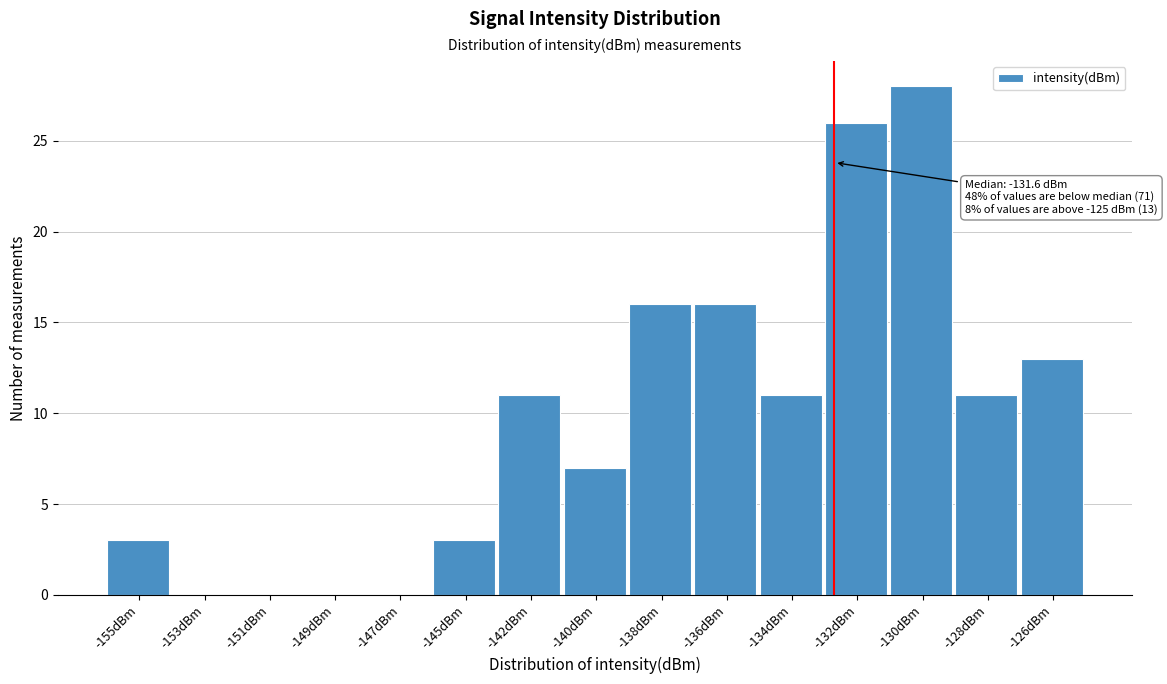

Reading left to right, what are all the values shown in this chart?

-155dBm=3	-153dBm=0	-151dBm=0	-149dBm=0	-147dBm=0	-145dBm=3	-142dBm=11	-140dBm=7	-138dBm=16	-136dBm=16	-134dBm=11	-132dBm=26	-130dBm=28	-128dBm=11	-126dBm=13